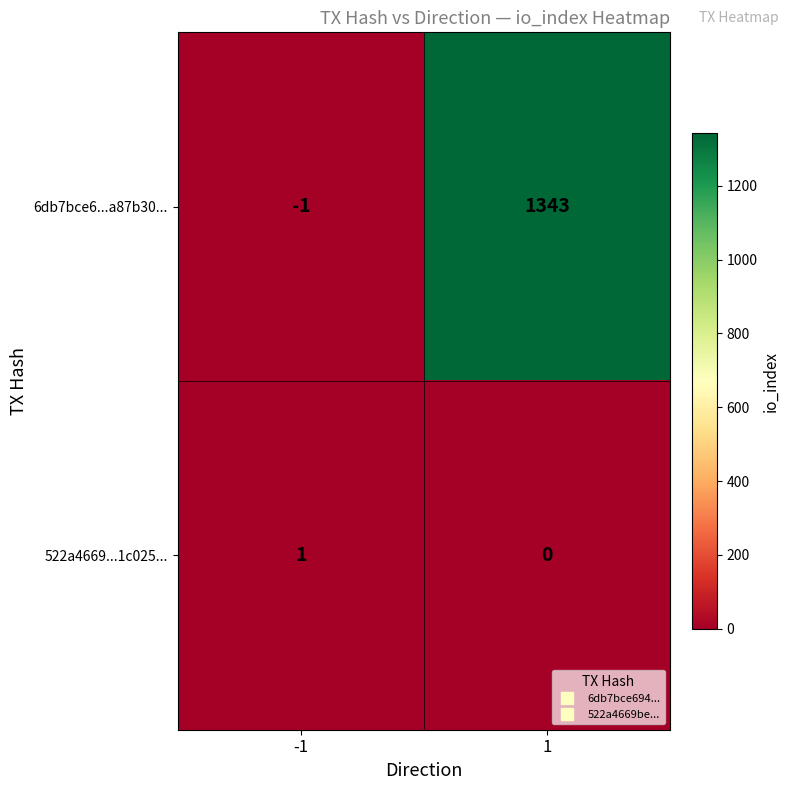

What is the average value of the 6db7bce6...a87b30... series?

671